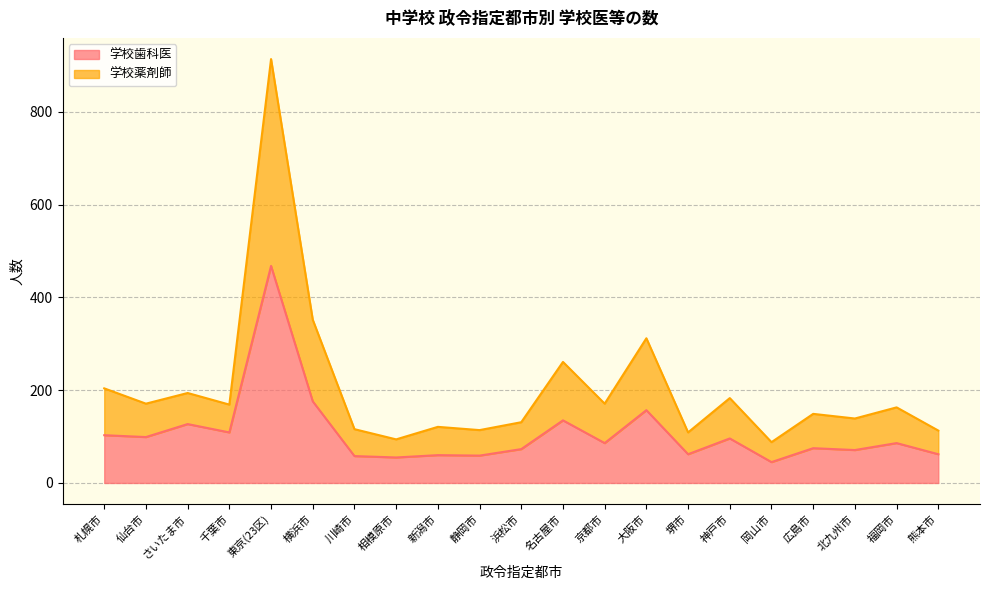

What is the total value across all series at 神戸市?

183